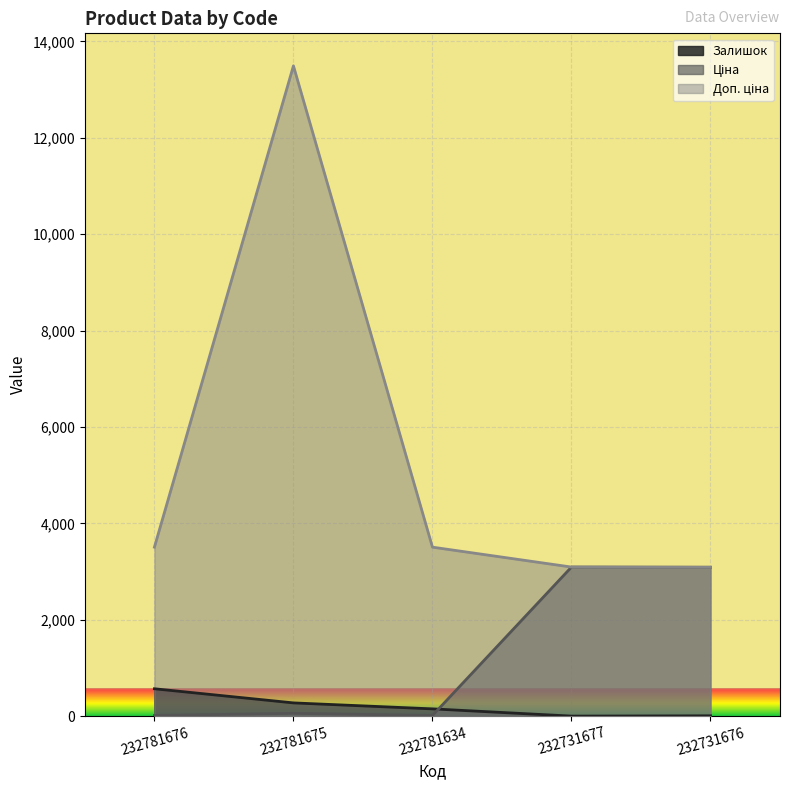

What is the value of the Залишок point at the 1st from the left?

570.0